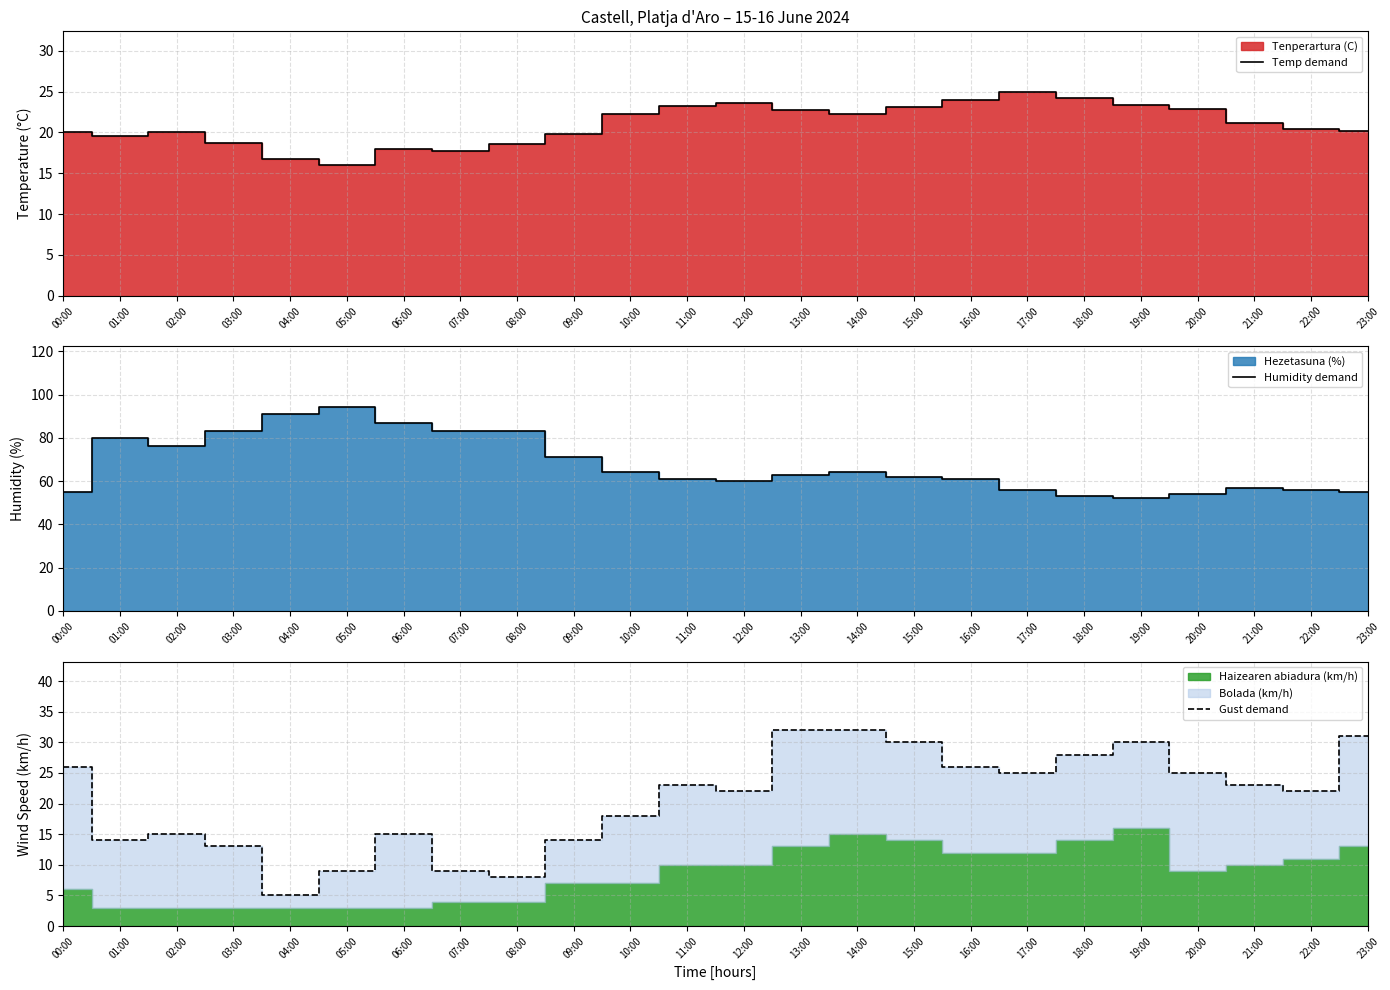

Does the chart have visible grid lines?

Yes